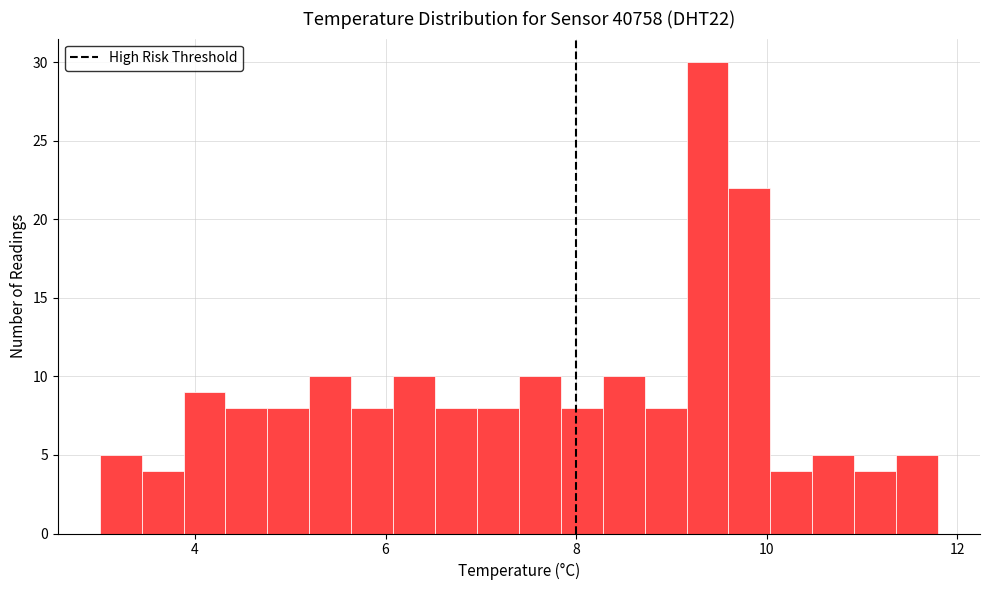

Around what value on the x-axis is the tallest bar? Give the approximate position of its centre, as read against the axis.

9.4